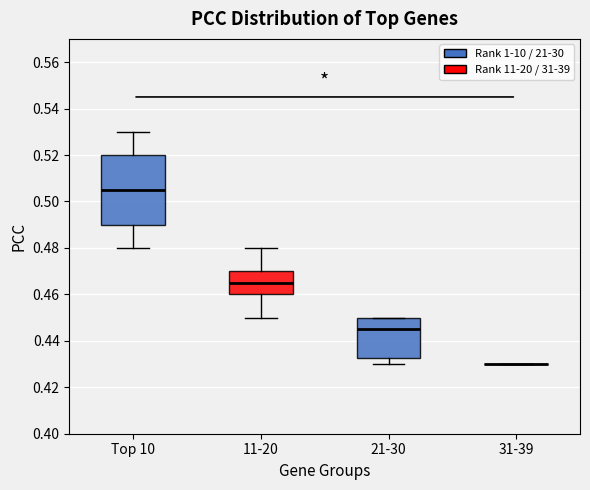

Where does the lower whisker of the box for Top 10 end on the y-axis? The values are not printed on the chart, so give them approximately, as read against the axis.

0.480